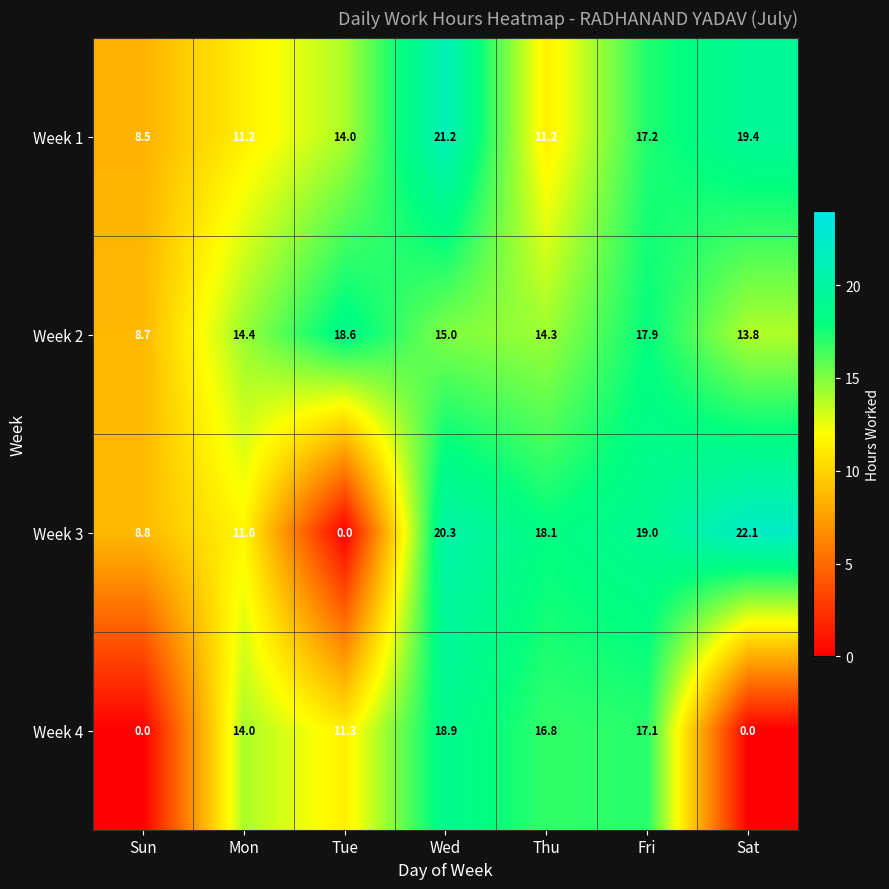

Is the value of Week 2 at Sat greater than the value of Week 1 at Sat?

No